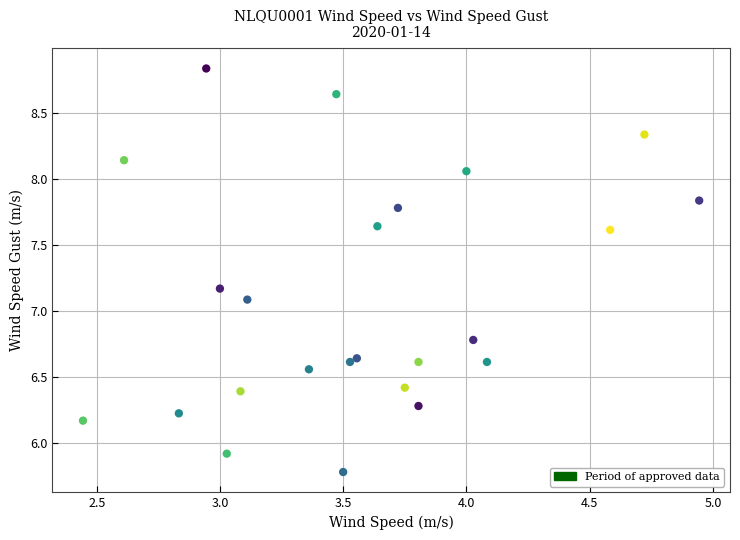

What is the range of Y values (max minus min)?

3.1